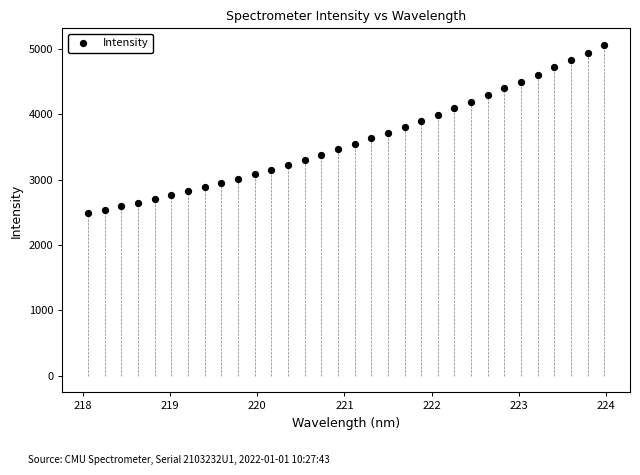

What is the range of Y values (max minus min)?

2573.1